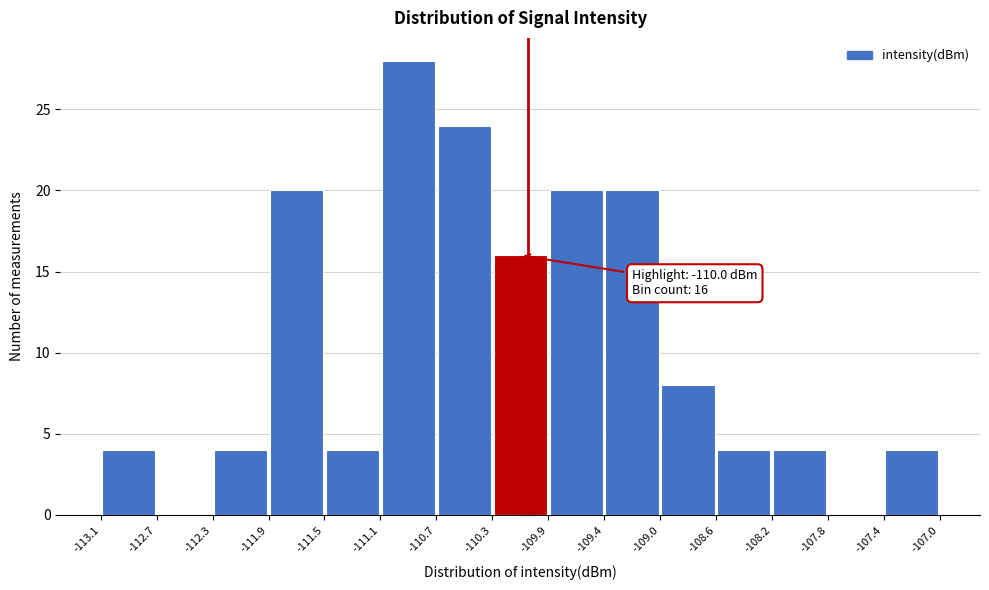

Which range on the x-axis has the tallest bar?

-111.1 to -110.7